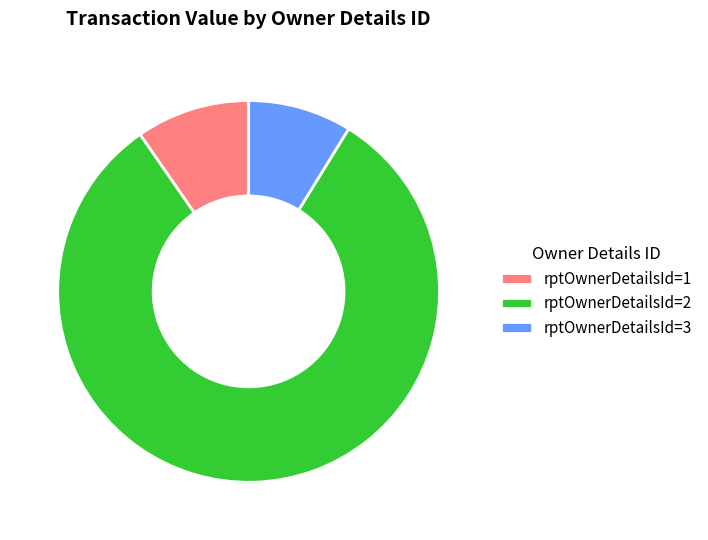

The rptOwnerDetailsId=3 slice represents 9% of the pie. True or false?

True